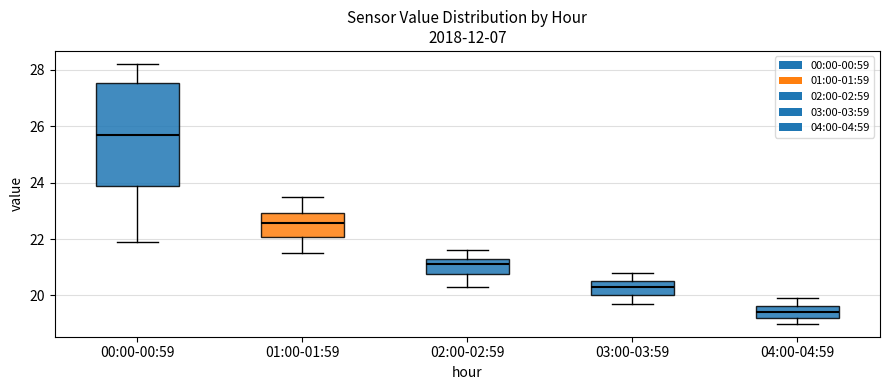

Which box has the highest median line?

00:00-00:59